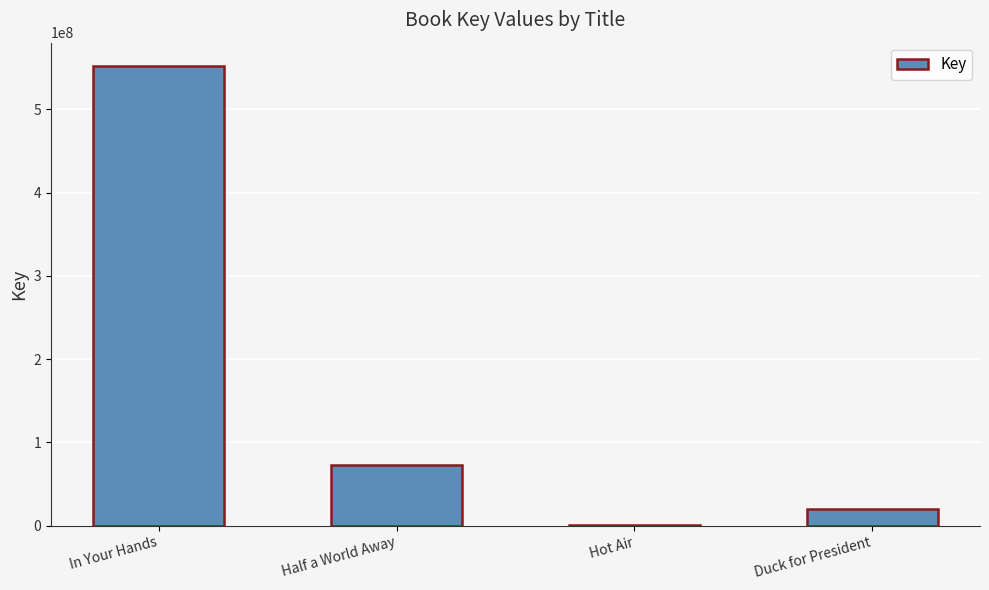

At which category does the chart reach its peak across all series?

In Your Hands